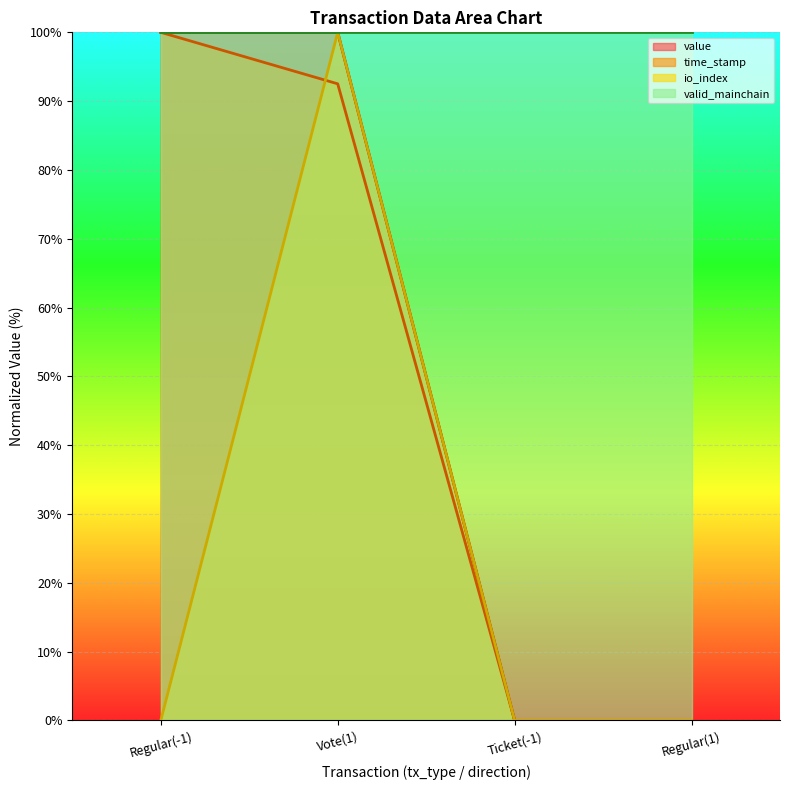

How many intersections are there between time_stamp and io_index?

2